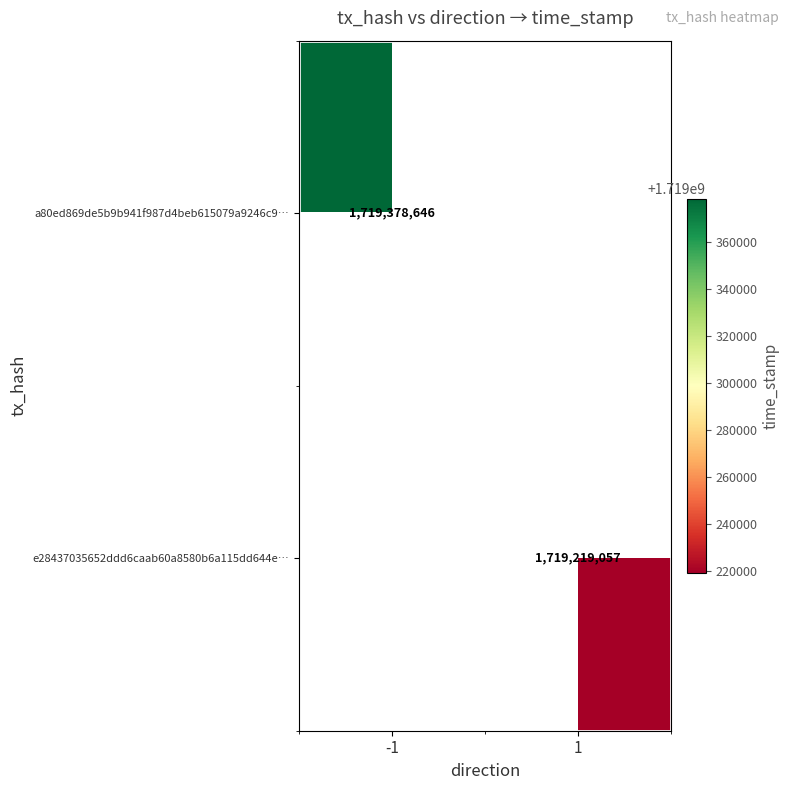

The value of a80ed869de5b9b941f987d4beb615079a9246c9… at -1 is 520404684. True or false?

False